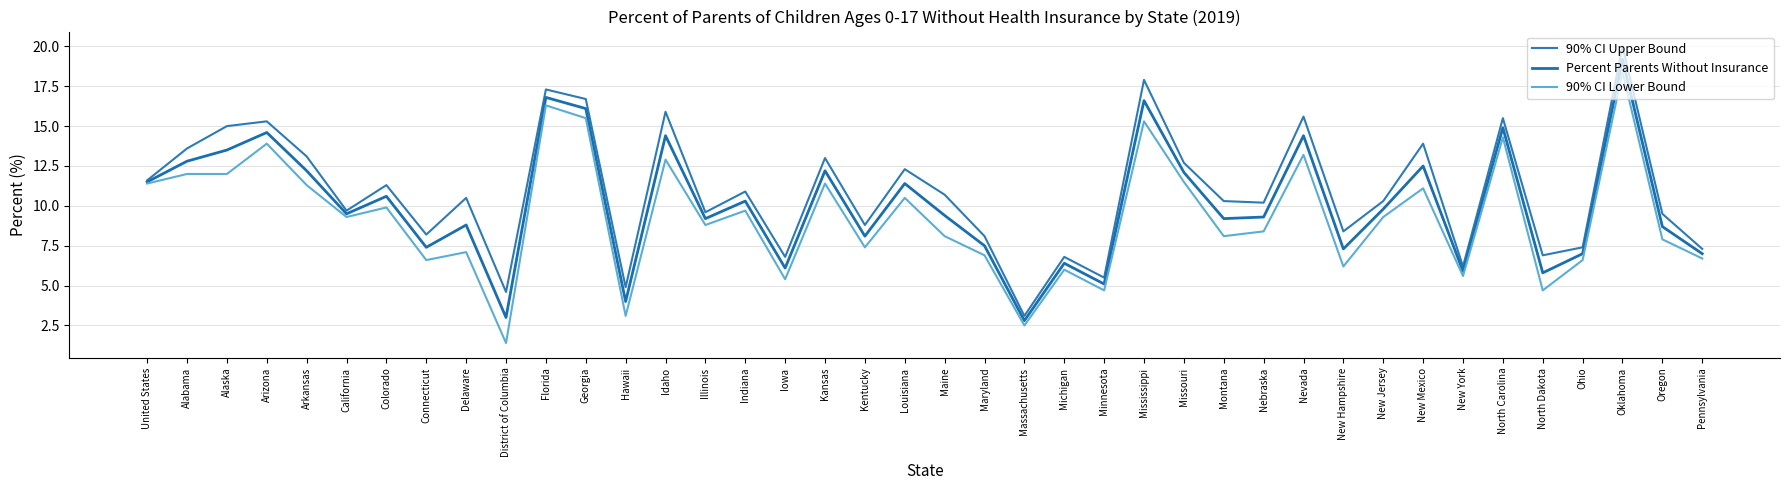

Reading right to left, extract all data points from this chart.

90% CI Upper Bound: Pennsylvania=7.3	Oregon=9.5	Oklahoma=20.0	Ohio=7.4	North Dakota=6.9	North Carolina=15.5	New York=6.2	New Mexico=13.9	New Jersey=10.3	New Hampshire=8.4	Nevada=15.6	Nebraska=10.2	Montana=10.3	Missouri=12.7	Mississippi=17.9	Minnesota=5.5	Michigan=6.8	Massachusetts=3.1	Maryland=8.1	Maine=10.7	Louisiana=12.3	Kentucky=8.8	Kansas=13.0	Iowa=6.8	Indiana=10.9	Illinois=9.6	Idaho=15.9	Hawaii=4.9	Georgia=16.7	Florida=17.3	District of Columbia=4.6	Delaware=10.5	Connecticut=8.2	Colorado=11.3	California=9.7	Arkansas=13.1	Arizona=15.3	Alaska=15.0	Alabama=13.6	United States=11.6
Percent Parents Without Insurance: Pennsylvania=7.0	Oregon=8.7	Oklahoma=19.2	Ohio=7.0	North Dakota=5.8	North Carolina=14.9	New York=5.9	New Mexico=12.5	New Jersey=9.8	New Hampshire=7.3	Nevada=14.4	Nebraska=9.3	Montana=9.2	Missouri=12.1	Mississippi=16.6	Minnesota=5.1	Michigan=6.4	Massachusetts=2.8	Maryland=7.5	Maine=9.4	Louisiana=11.4	Kentucky=8.1	Kansas=12.2	Iowa=6.1	Indiana=10.3	Illinois=9.2	Idaho=14.4	Hawaii=4.0	Georgia=16.1	Florida=16.8	District of Columbia=3.0	Delaware=8.8	Connecticut=7.4	Colorado=10.6	California=9.5	Arkansas=12.2	Arizona=14.6	Alaska=13.5	Alabama=12.8	United States=11.5
90% CI Lower Bound: Pennsylvania=6.7	Oregon=7.9	Oklahoma=18.4	Ohio=6.6	North Dakota=4.7	North Carolina=14.3	New York=5.6	New Mexico=11.1	New Jersey=9.3	New Hampshire=6.2	Nevada=13.2	Nebraska=8.4	Montana=8.1	Missouri=11.5	Mississippi=15.3	Minnesota=4.7	Michigan=6.0	Massachusetts=2.5	Maryland=6.9	Maine=8.1	Louisiana=10.5	Kentucky=7.4	Kansas=11.4	Iowa=5.4	Indiana=9.7	Illinois=8.8	Idaho=12.9	Hawaii=3.1	Georgia=15.5	Florida=16.3	District of Columbia=1.4	Delaware=7.1	Connecticut=6.6	Colorado=9.9	California=9.3	Arkansas=11.3	Arizona=13.9	Alaska=12.0	Alabama=12.0	United States=11.4